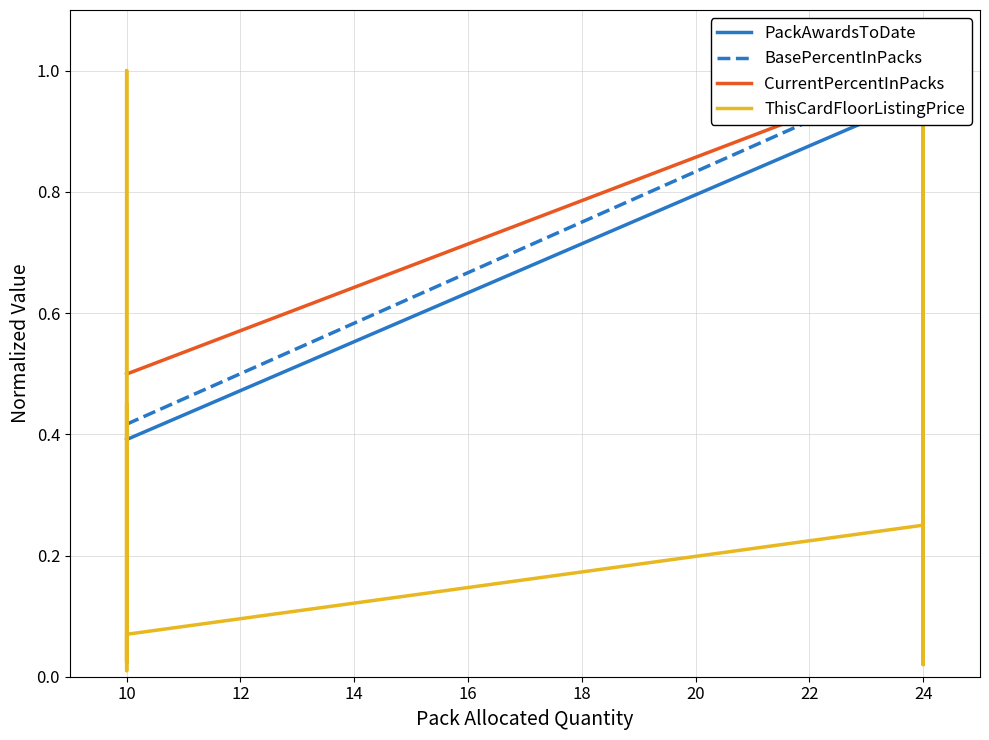

How many data points in BasePercentInPacks are less than 1?

8